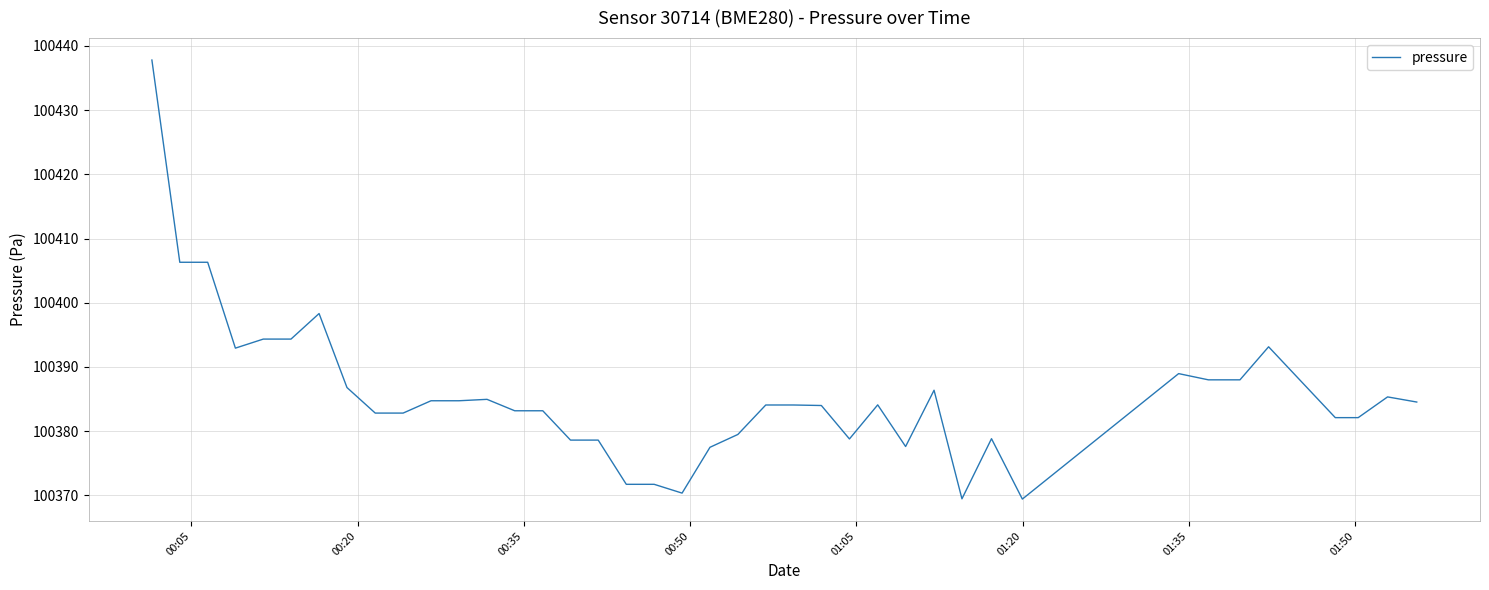

What is the greatest value displayed?

100437.8